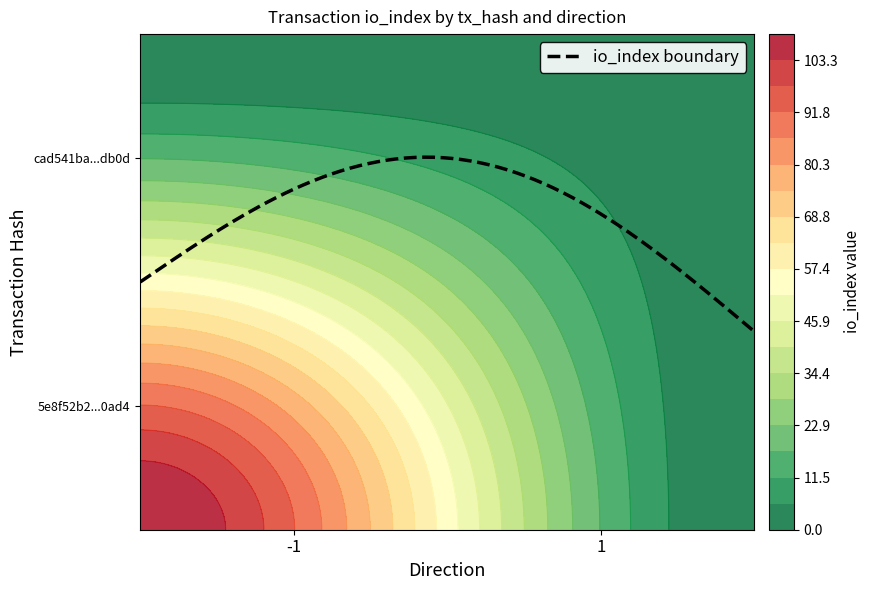

At how many categories does at least one series exceed 22?

1